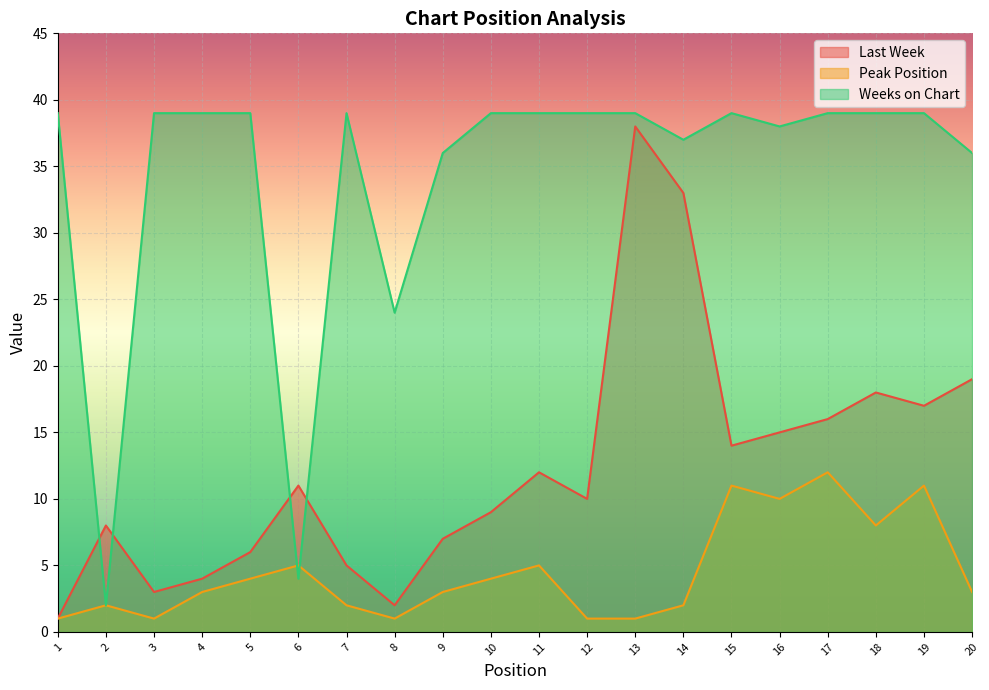

Which series changed the most between 2 and 14?

Weeks on Chart